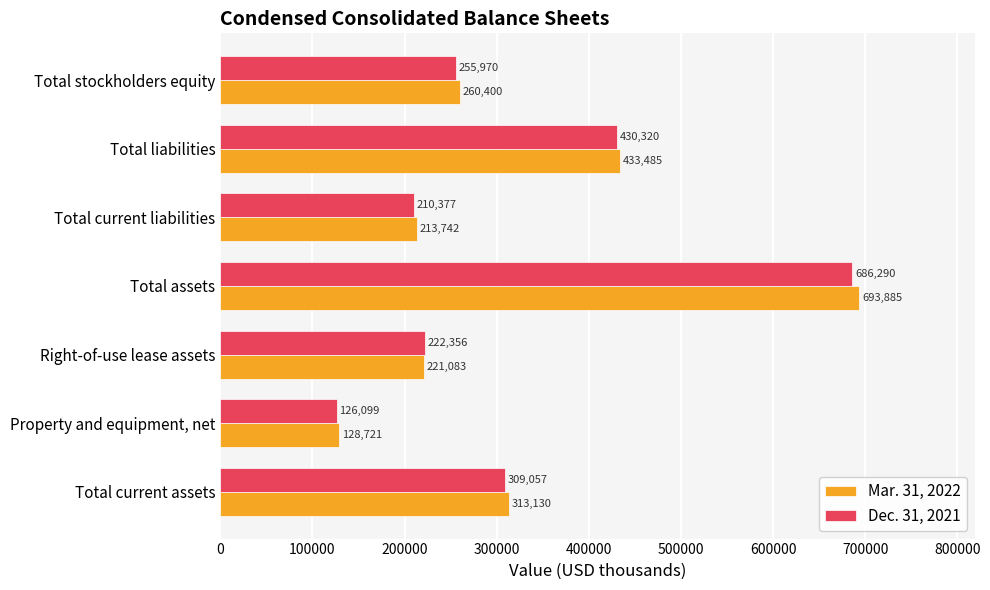

What is the difference between the maximum and second lowest values in the Dec. 31, 2021 series?

475913